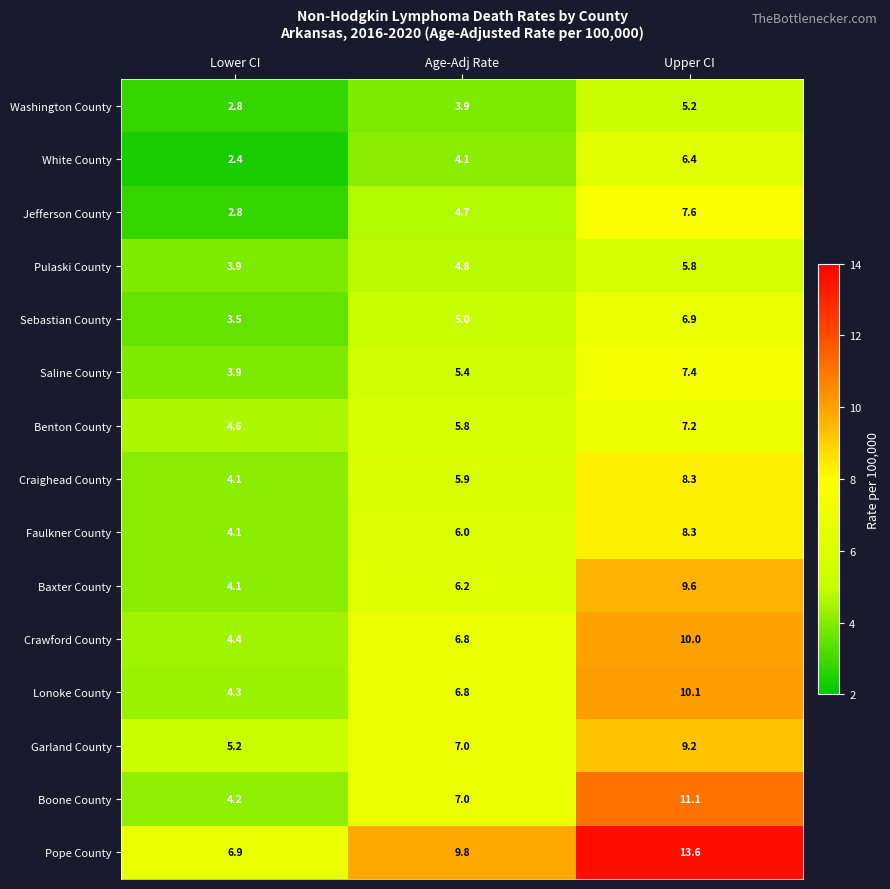

What is the average value of the Sebastian County series?

5.1